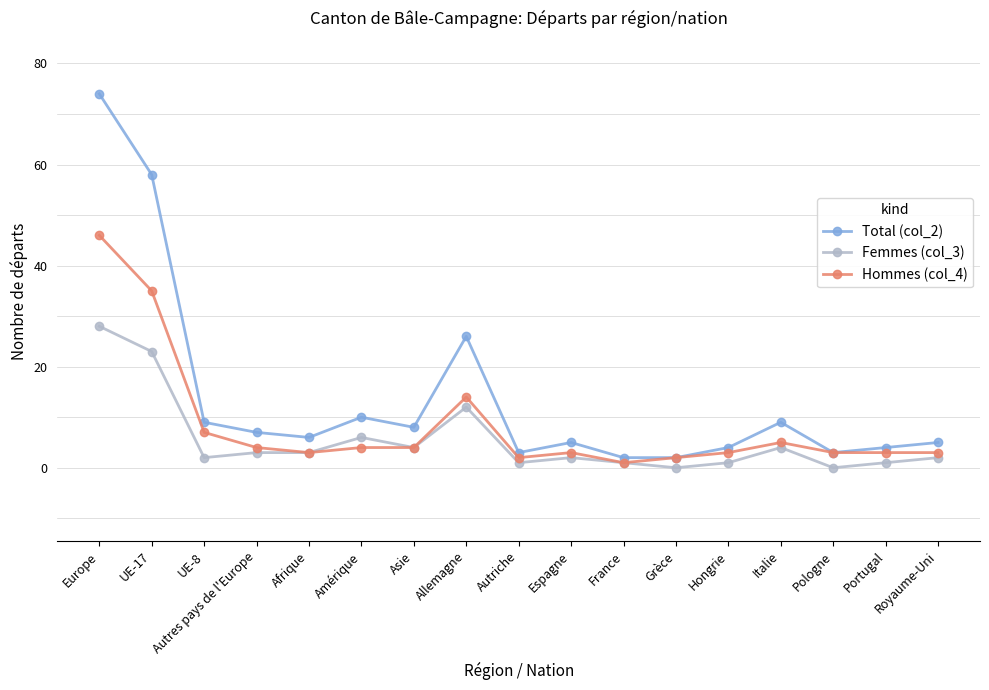

Reading left to right, what are all the values shown in this chart?

Total (col_2): Europe=74	UE-17=58	UE-8=9	Autres pays de l'Europe=7	Afrique=6	Amérique=10	Asie=8	Allemagne=26	Autriche=3	Espagne=5	France=2	Grèce=2	Hongrie=4	Italie=9	Pologne=3	Portugal=4	Royaume-Uni=5
Femmes (col_3): Europe=28	UE-17=23	UE-8=2	Autres pays de l'Europe=3	Afrique=3	Amérique=6	Asie=4	Allemagne=12	Autriche=1	Espagne=2	France=1	Grèce=0	Hongrie=1	Italie=4	Pologne=0	Portugal=1	Royaume-Uni=2
Hommes (col_4): Europe=46	UE-17=35	UE-8=7	Autres pays de l'Europe=4	Afrique=3	Amérique=4	Asie=4	Allemagne=14	Autriche=2	Espagne=3	France=1	Grèce=2	Hongrie=3	Italie=5	Pologne=3	Portugal=3	Royaume-Uni=3